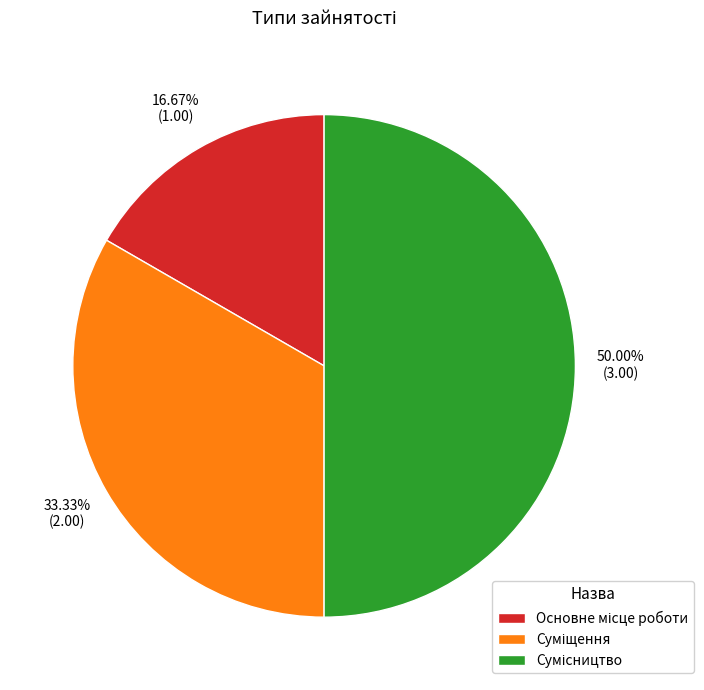

The Суміщення slice represents 23% of the pie. True or false?

False